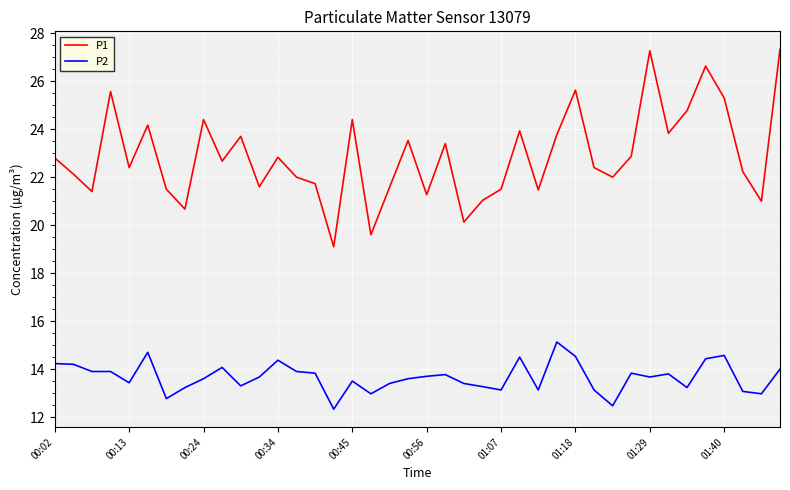

True or false: P2 and P1 intersect in this chart.

False